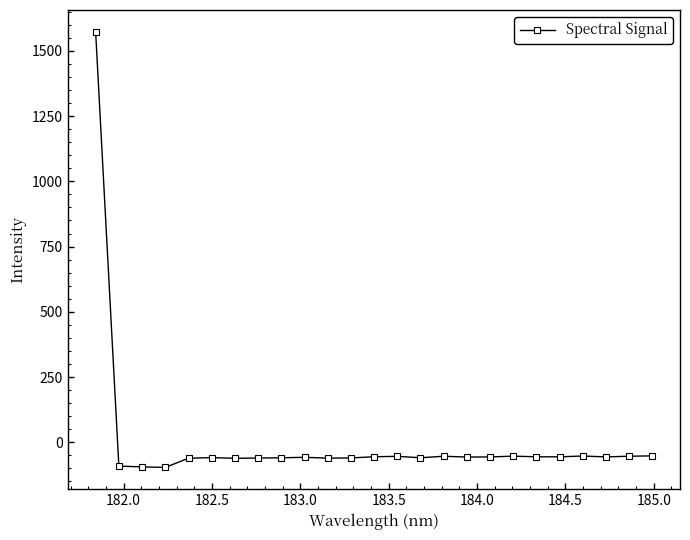

What is the average value?

3.7